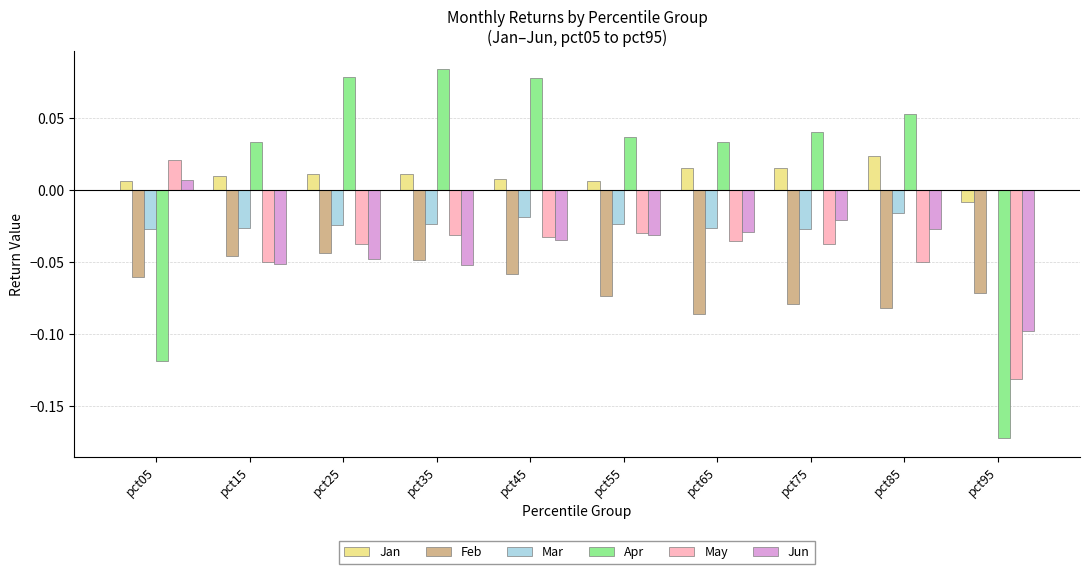

Is the value of Apr at pct05 greater than the value of Jun at pct75?

No